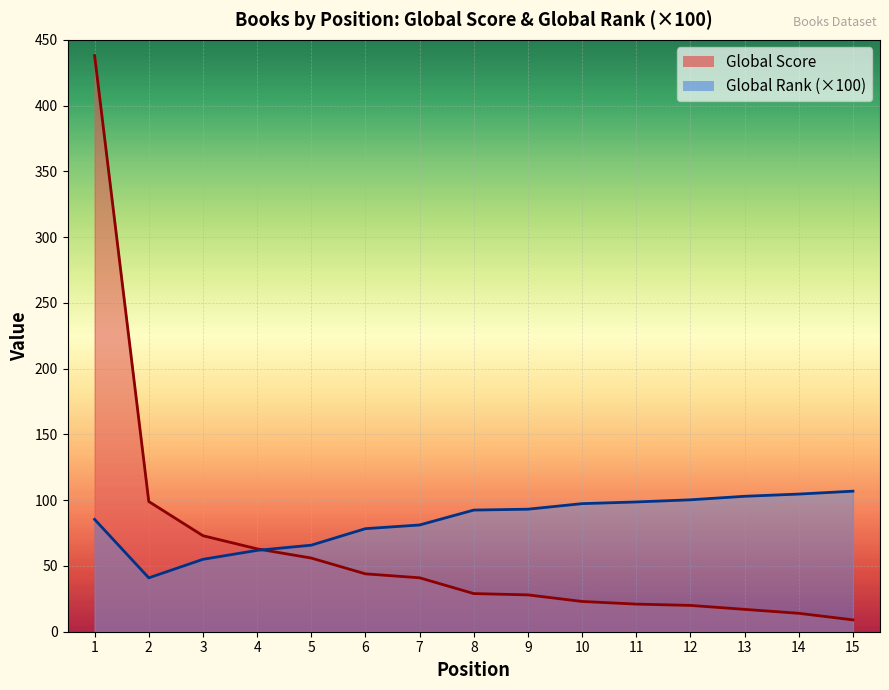

At 5, list the series in order from largest to smallest.

Global Rank (scaled), Global Score